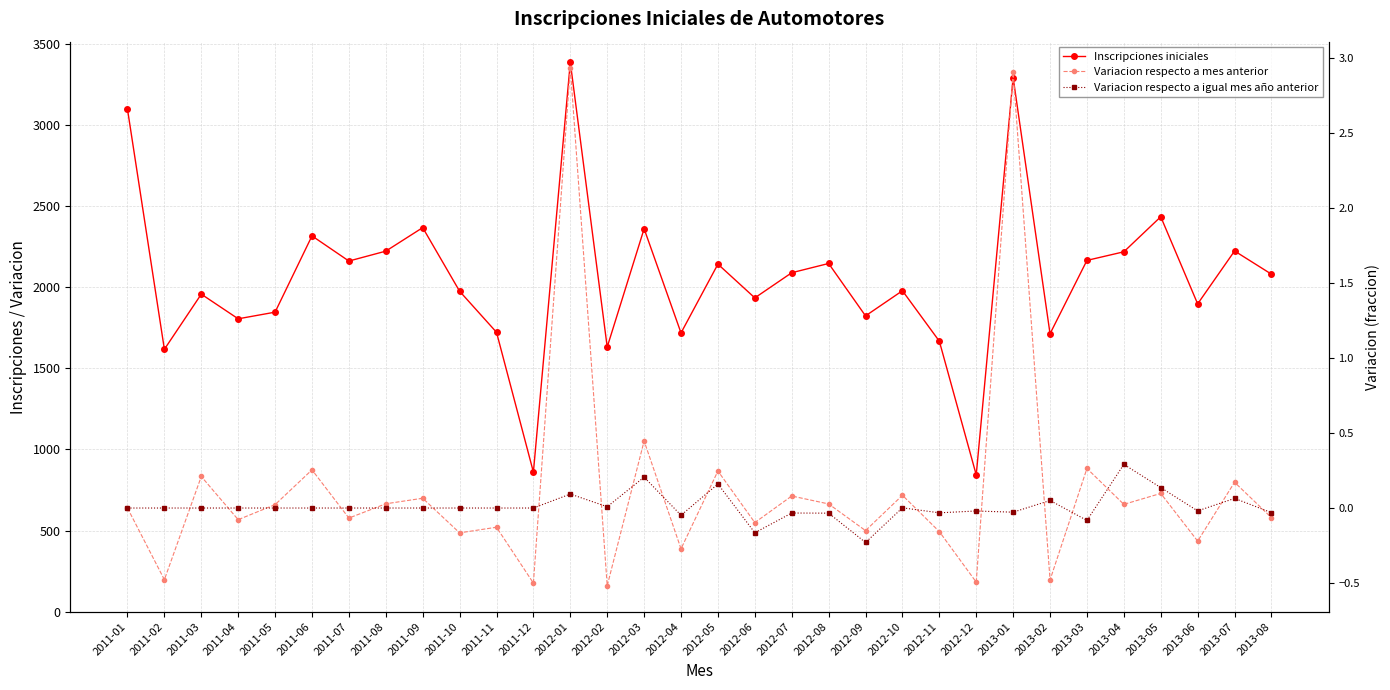

What is the highest value of the Inscripciones iniciales series?

3386.0